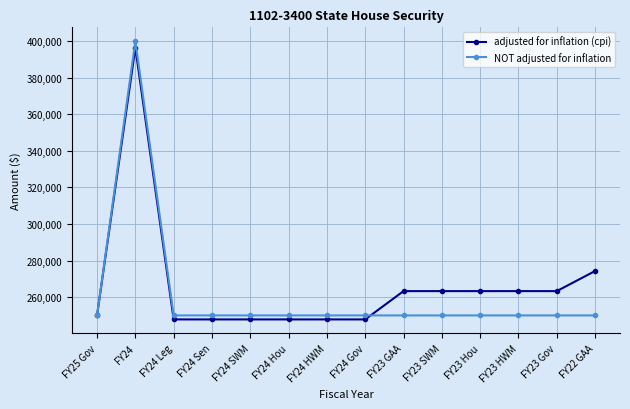

The NOT adjusted for inflation series shows 250000 at FY24 HWM. True or false?

True